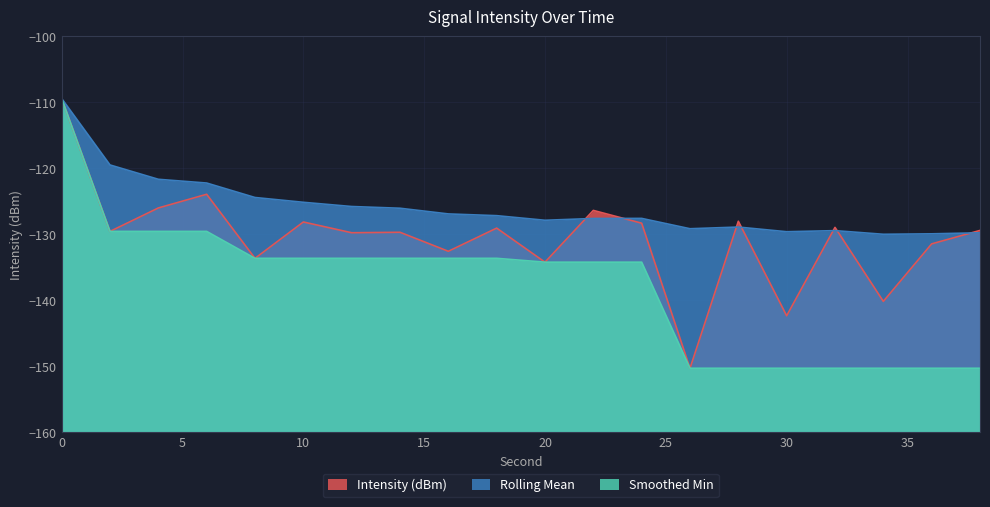

How many times do Intensity (dBm) and Rolling Mean cross each other?

7